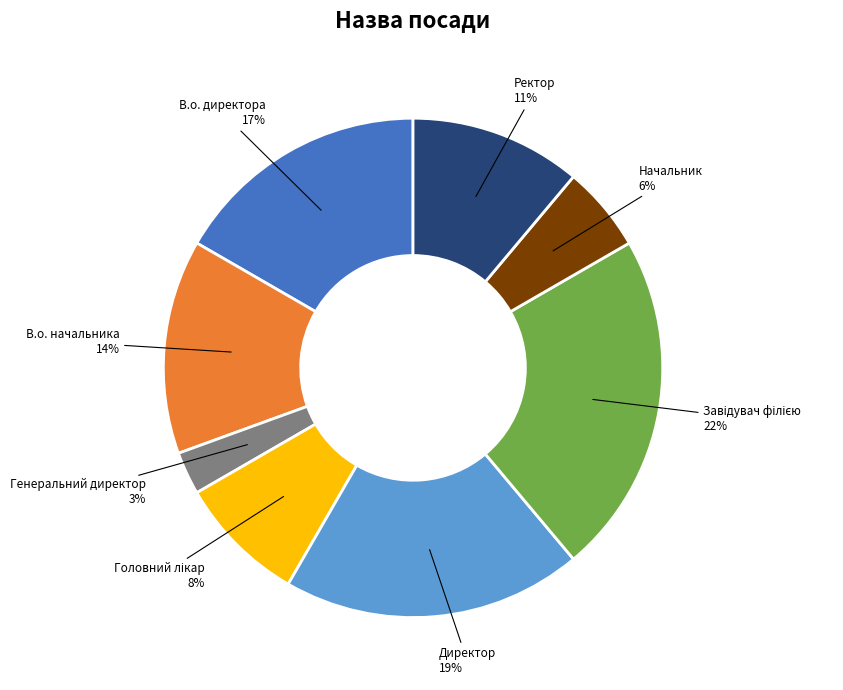

Does any single category account for the majority?

No